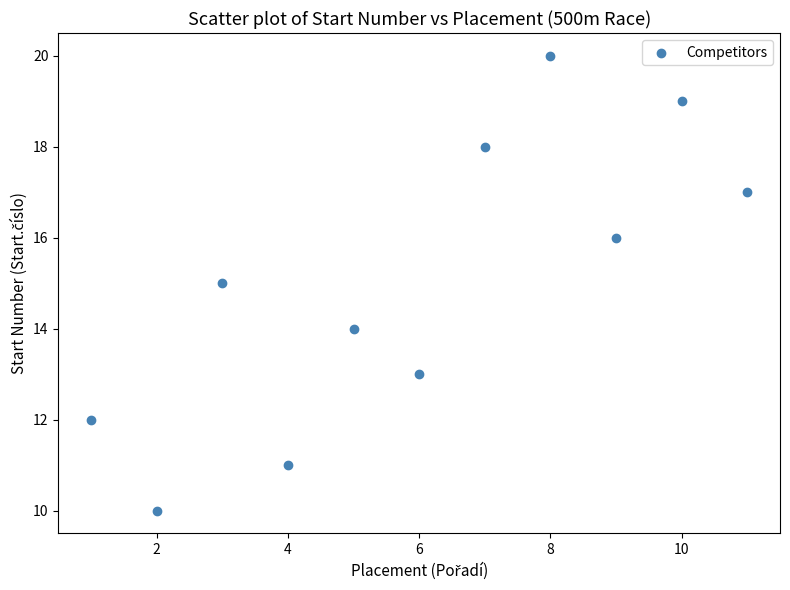

What is the average X value?

6